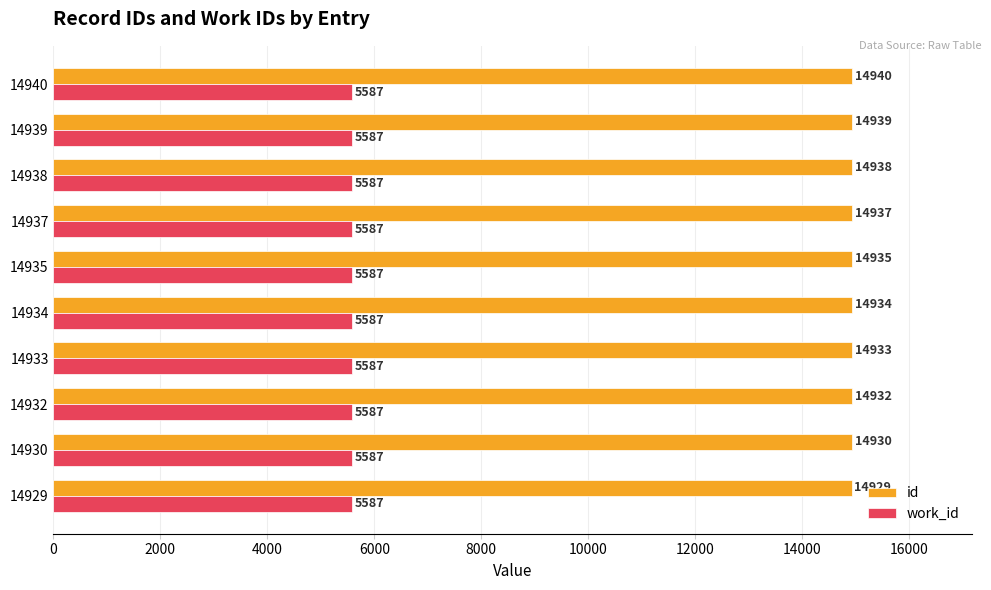

What is the difference between the maximum and minimum values in the id series?

11